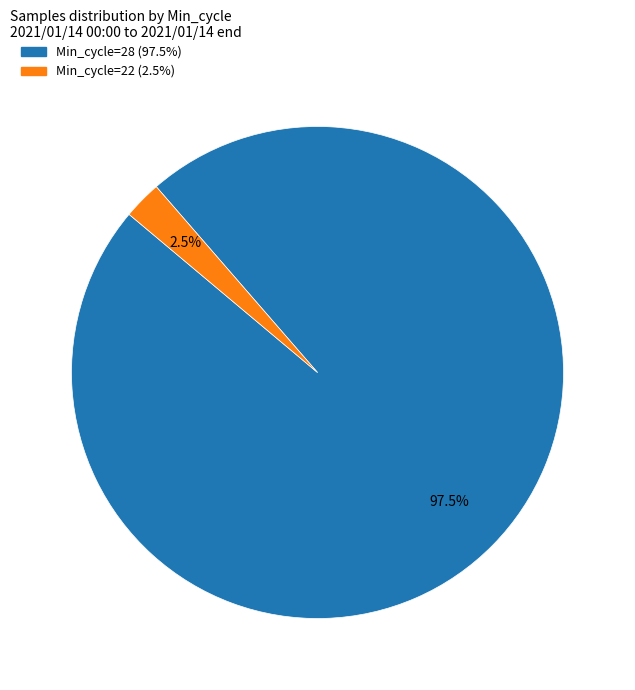

Is there a majority slice in this chart?

Yes